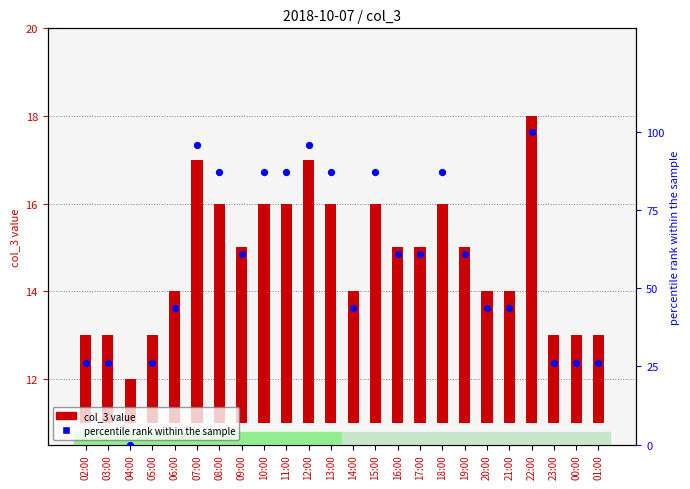

At how many categories does at least one series exceed 32?

17